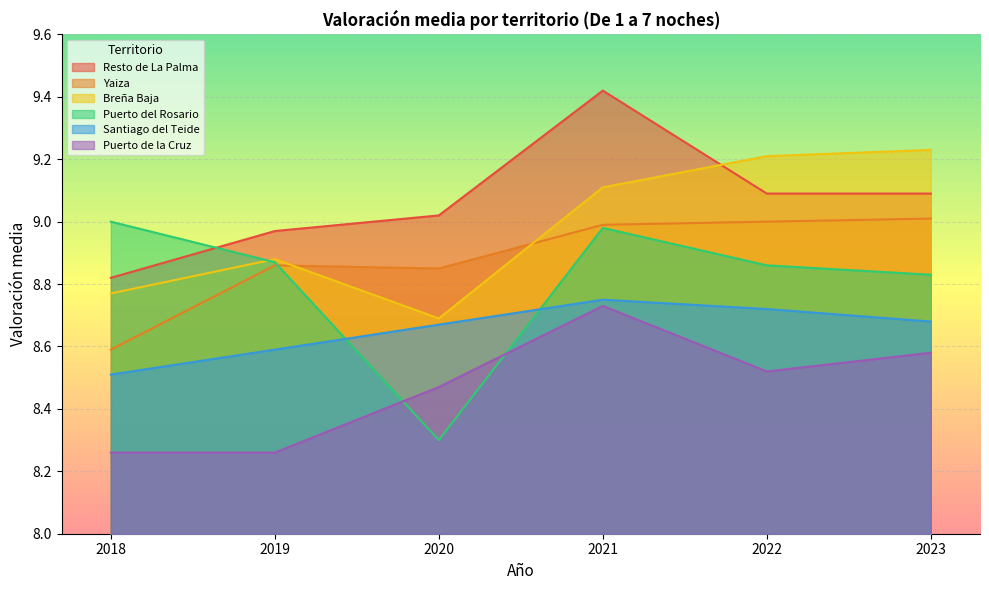

What is the spread (max minus min) of values at 2023?

0.7